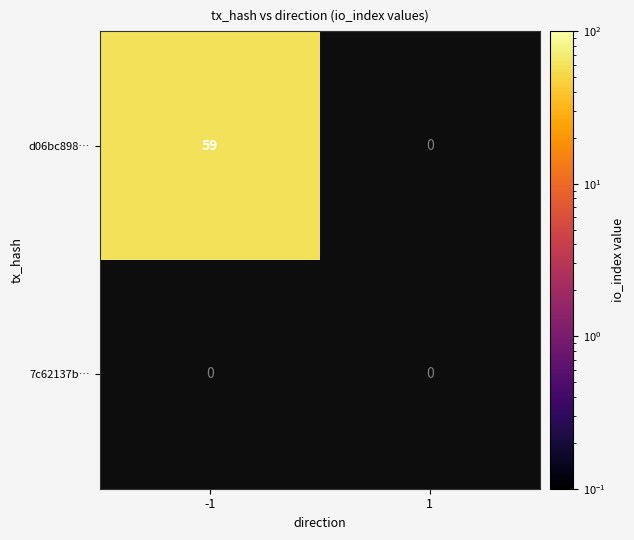

Reading left to right, list all the values displayed in this chart.

d06bc898: -1=59	1=0
7c62137b: -1=0	1=0